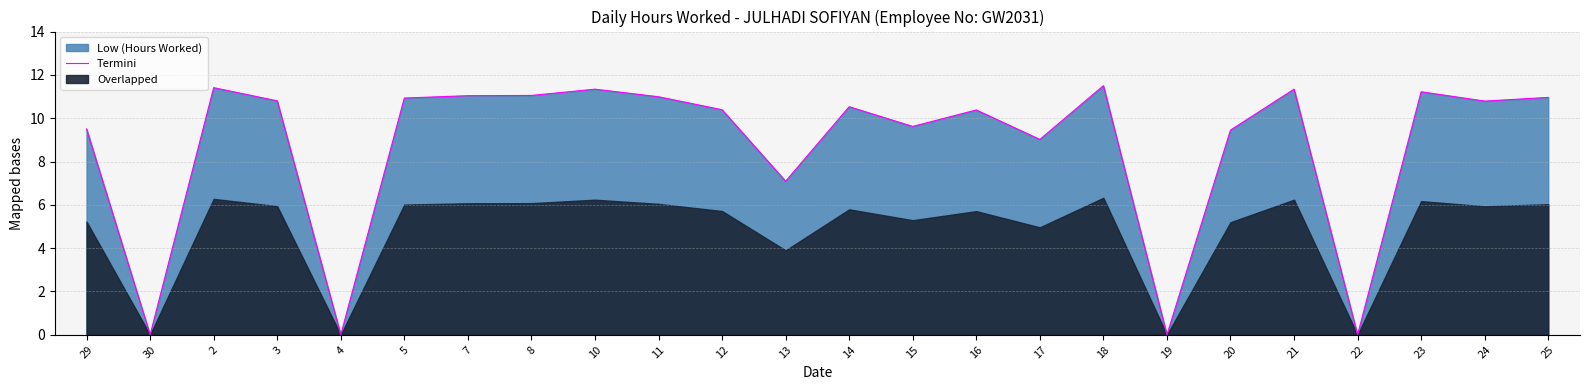

Reading left to right, what are all the values shown in this chart?

9.5	0.0	11.4	10.8	0.0	10.9	11.0	11.1	11.3	11.0	10.4	7.1	10.5	9.6	10.4	9.0	11.5	0.0	9.4	11.3	0.0	11.2	10.8	11.0